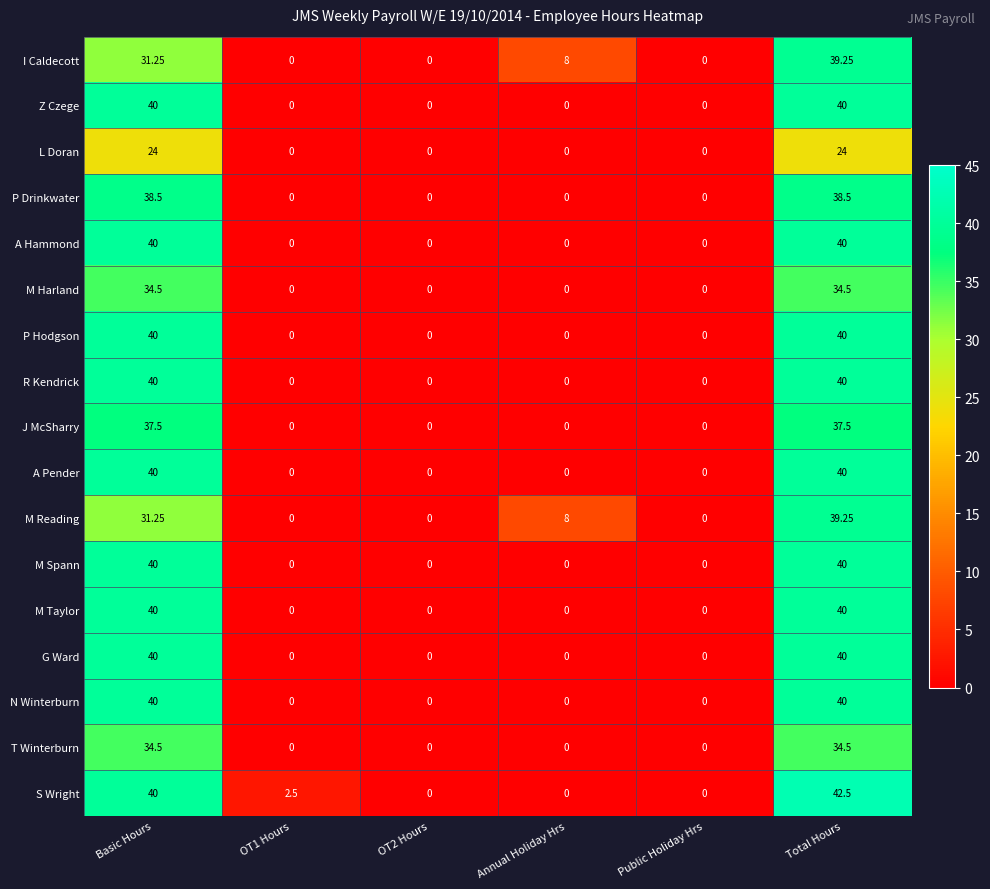

Count the number of data series in this chart.

17